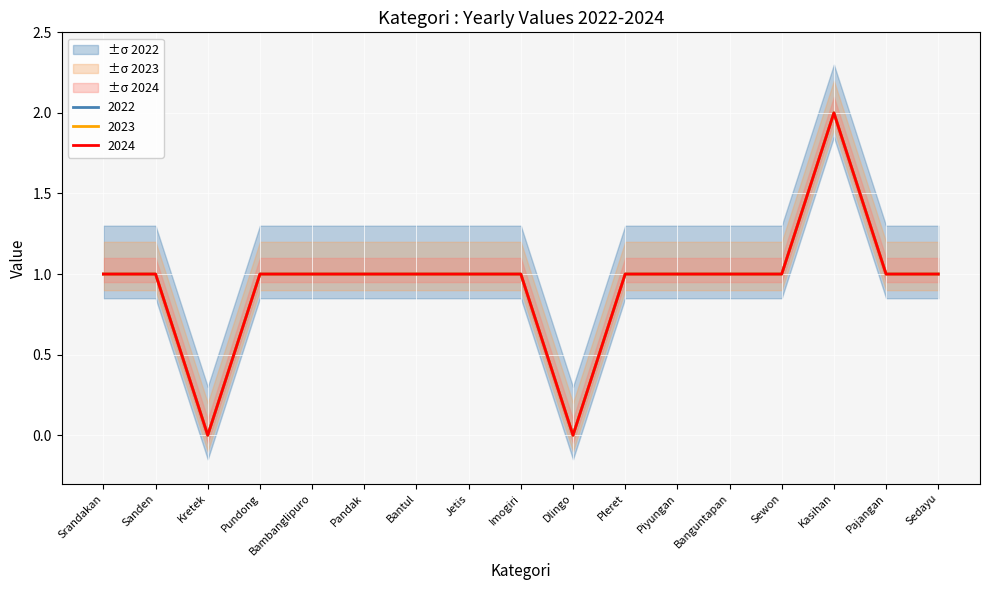

At which category is the sum across all series the highest?

Kasihan